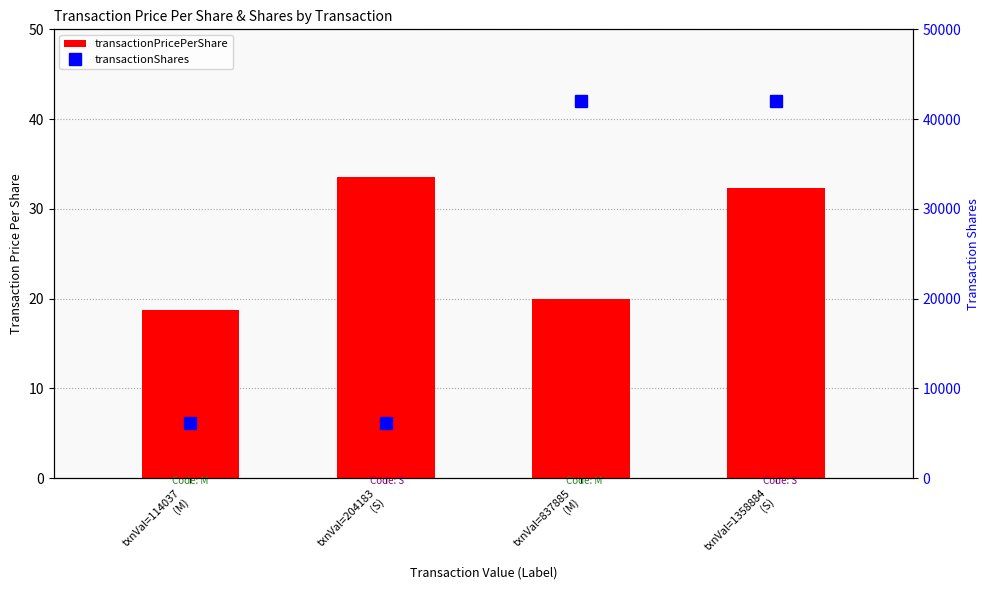

What is the label of the 1st bar from the right?

txnVal=1358884
(S)